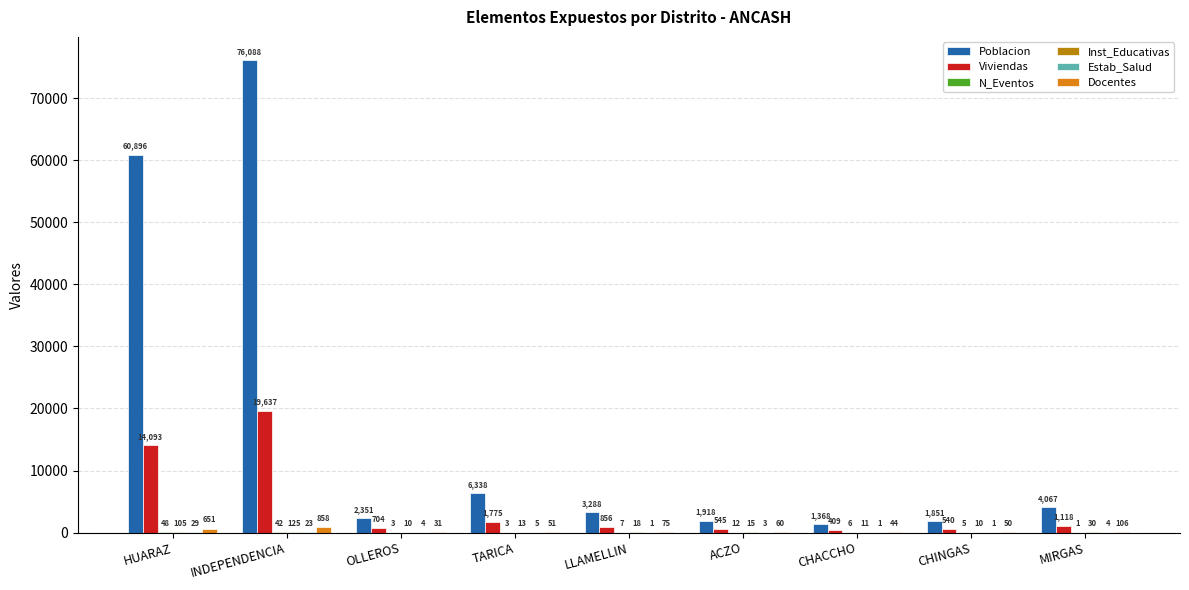

Where does the Viviendas series first go above 856?

HUARAZ